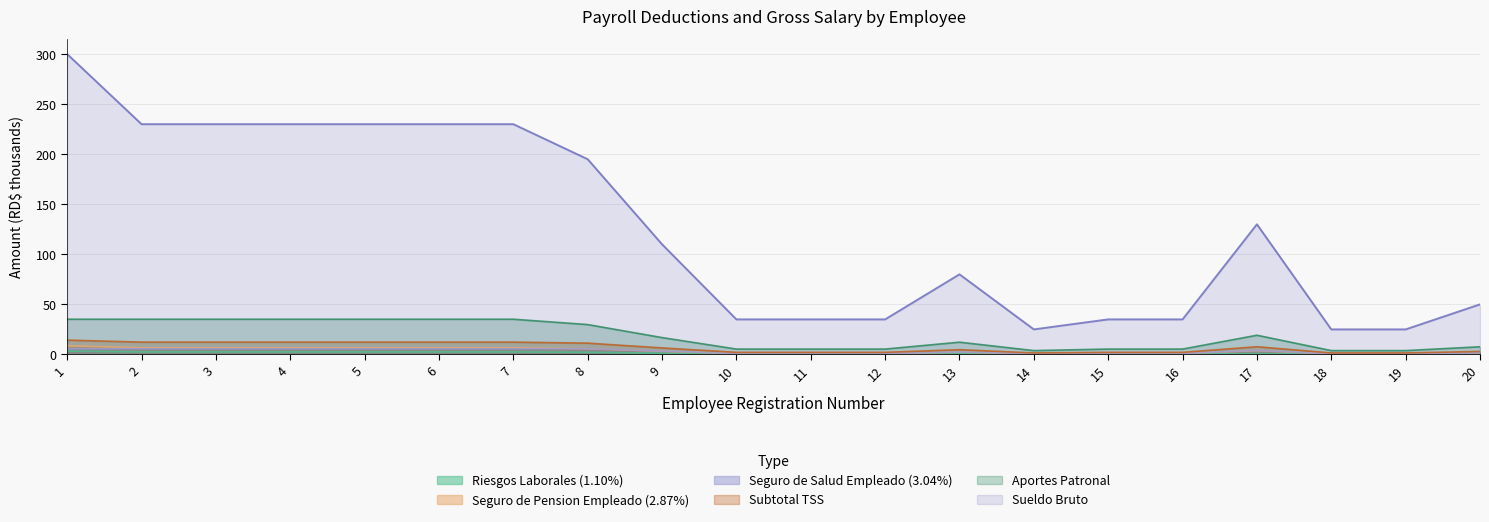

What is the difference between the maximum and second lowest values in the Subtotal TSS series?

12.8